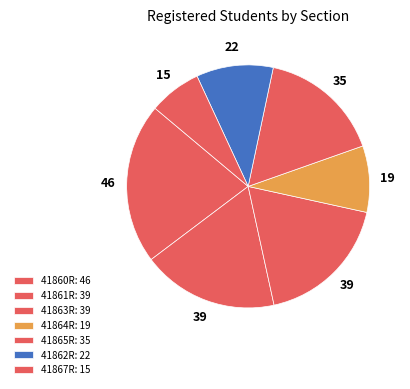

How many slices are in this pie chart?

7